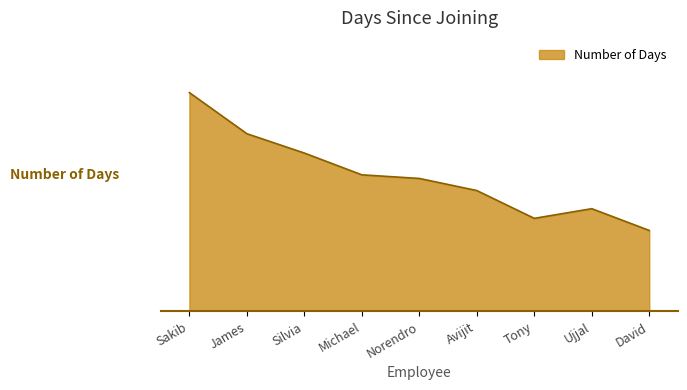

Read the value at Norendro.

110